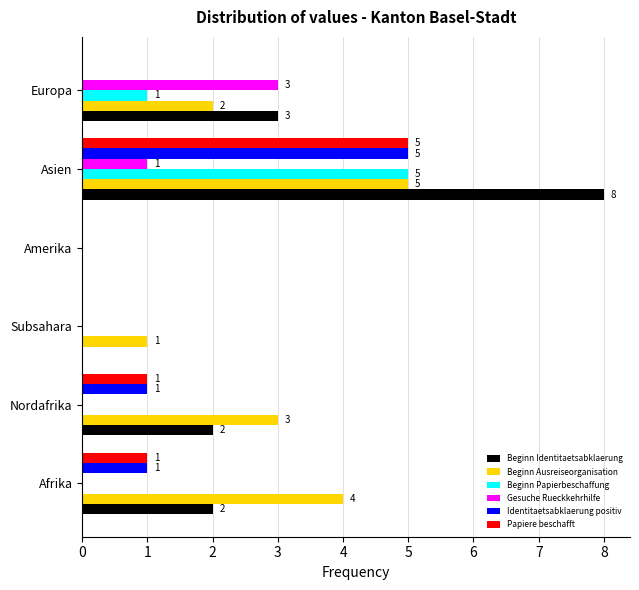

Between Subsahara and Amerika, which series saw the biggest shift?

Beginn Ausreiseorganisation